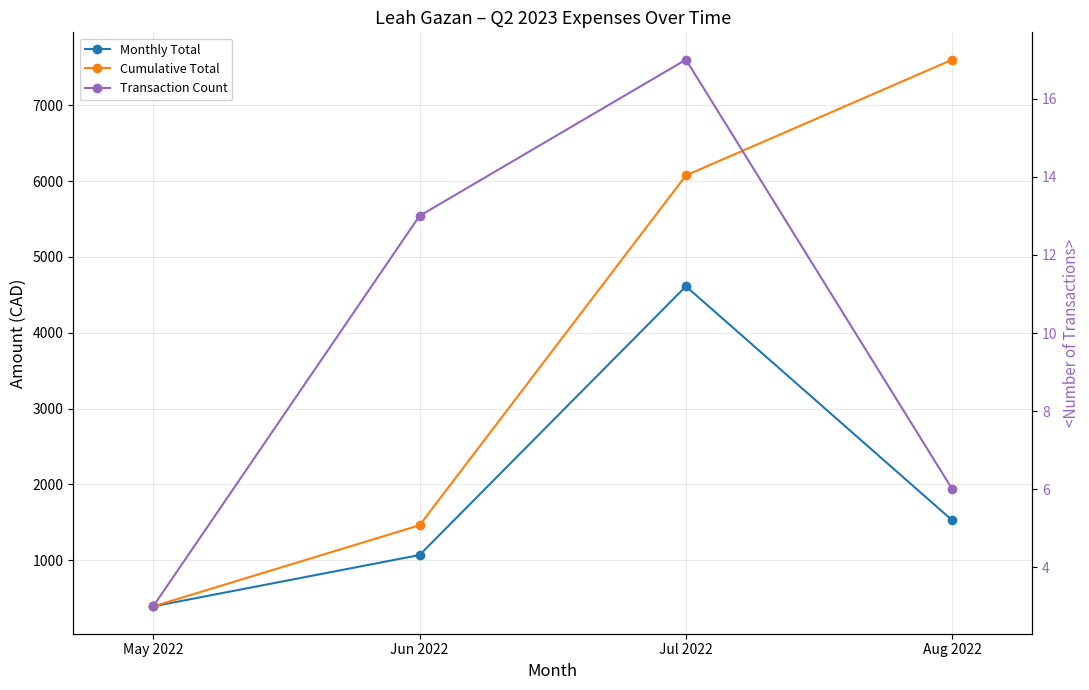

What is the total value across all series at May 2022?

787.9